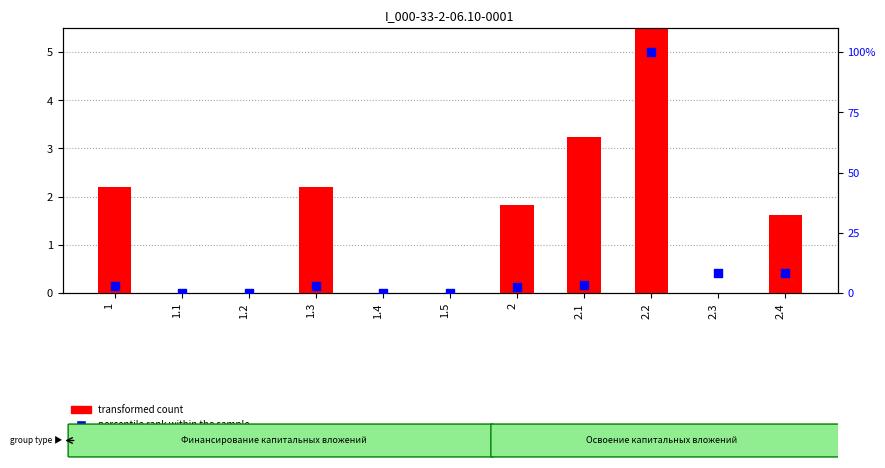

What are all the series names shown in the legend?

transformed count, percentile rank within the sample